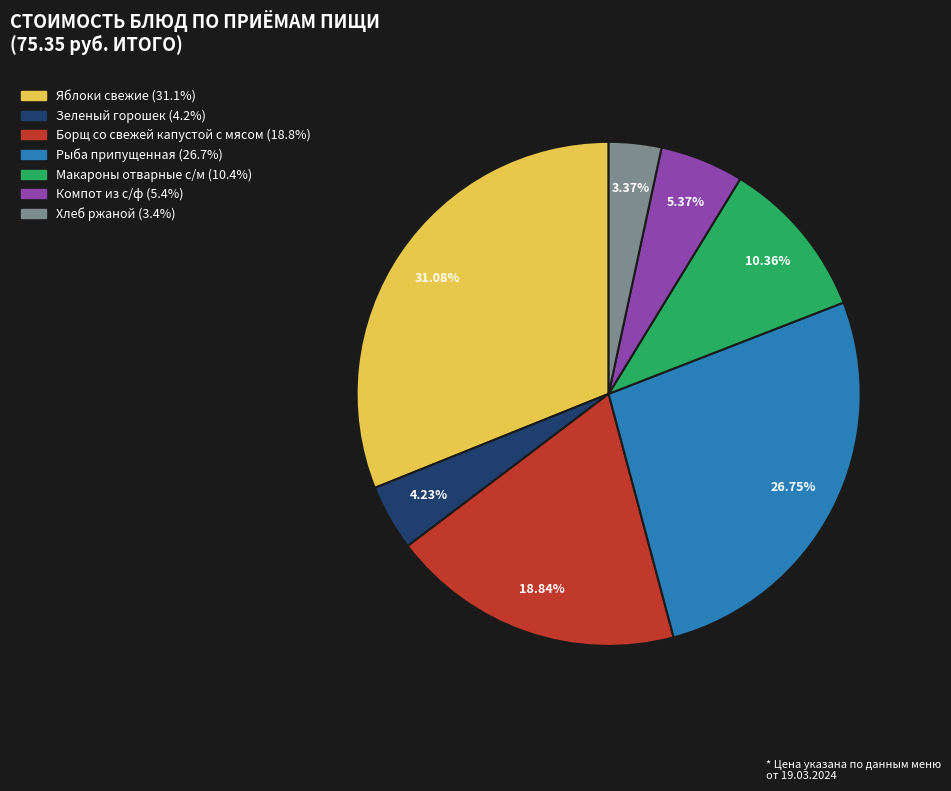

Is there any slice that represents more than half of the pie?

No